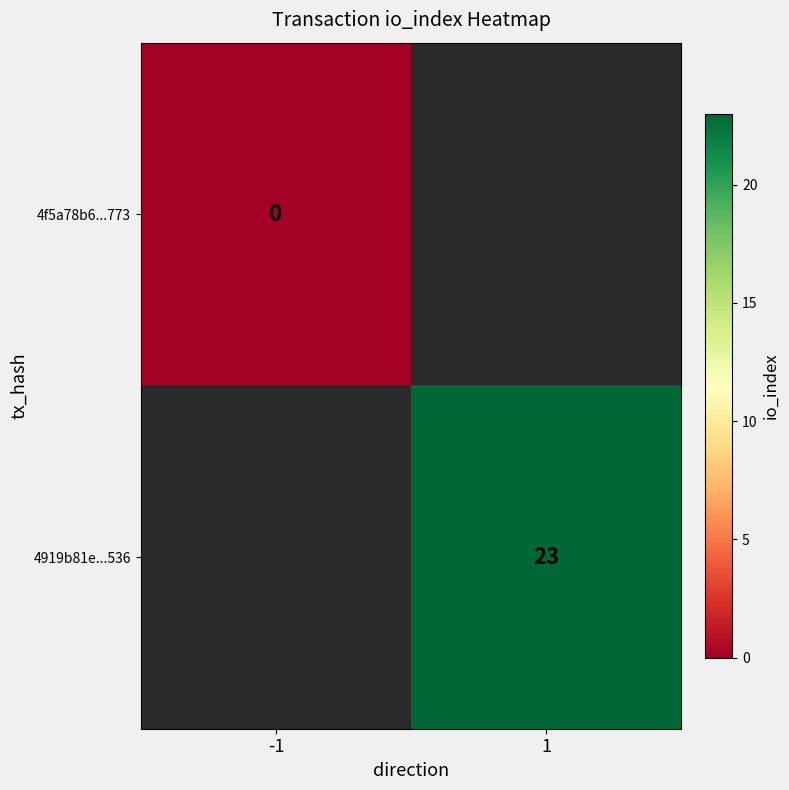

The value of 4919b81e...536 at 1 is 23. True or false?

True